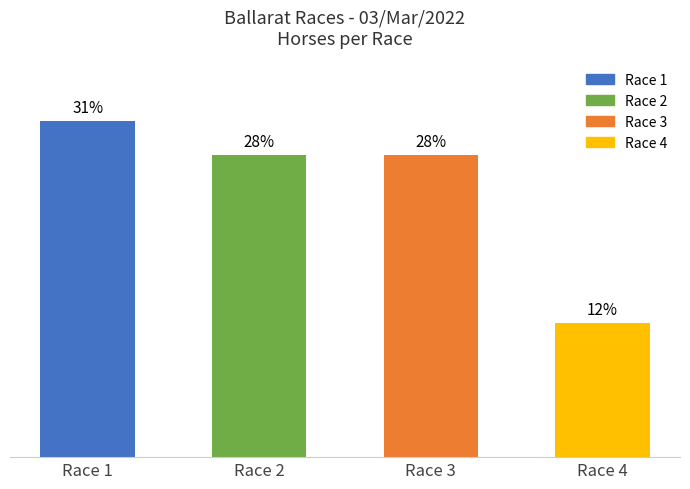

Are the bars horizontal?

No